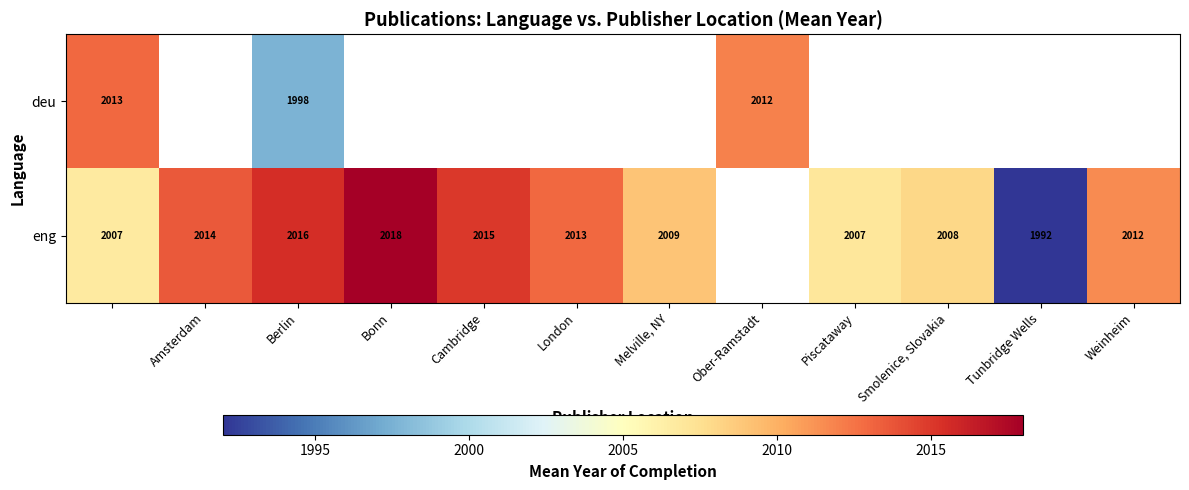

Is it true that eng equals 3021 at Cambridge?

False